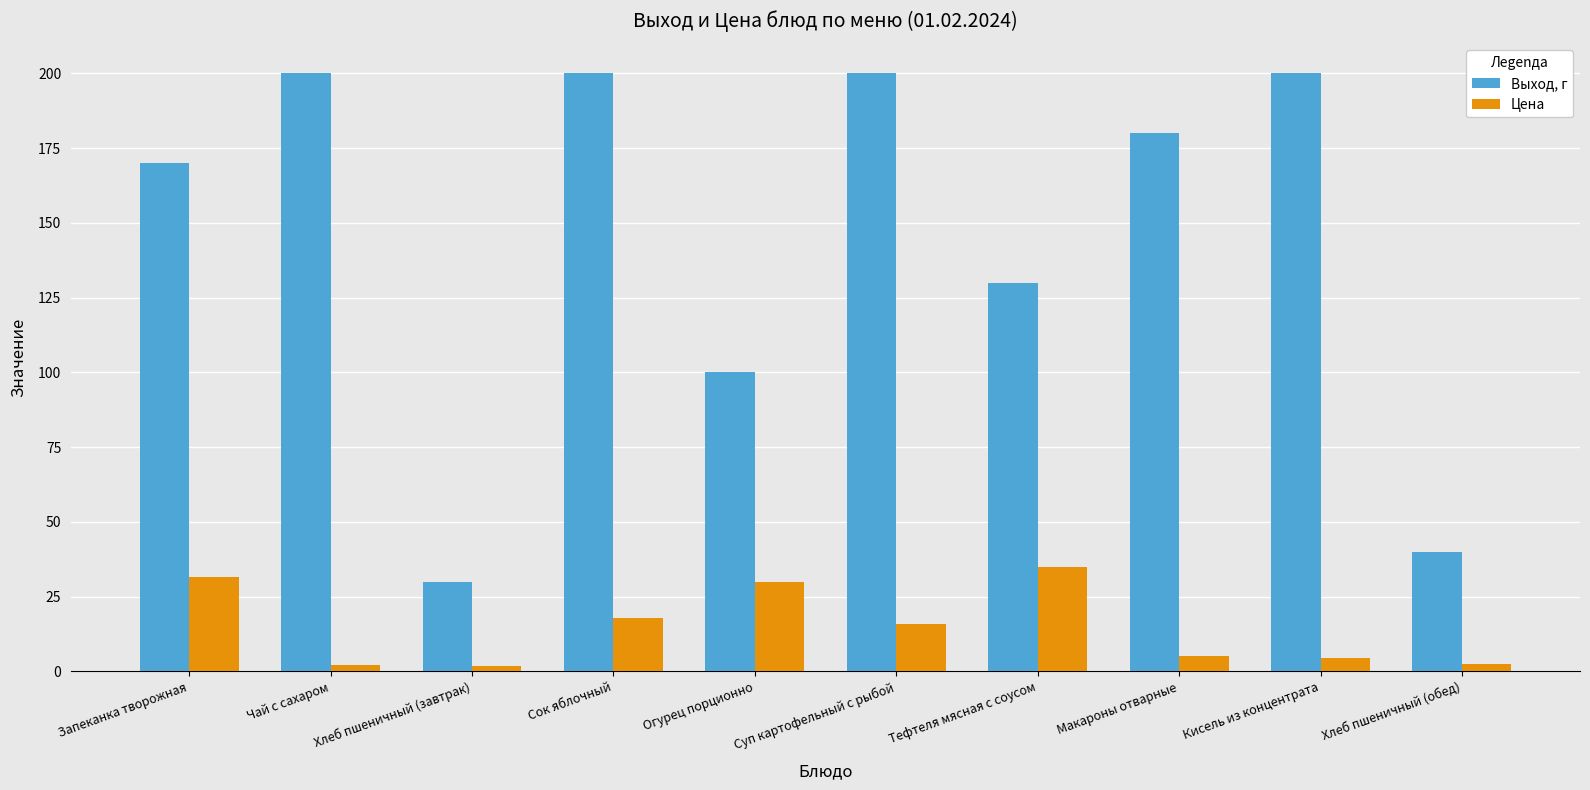

The Цена series shows 2.6 at Хлеб пшеничный (обед). True or false?

True